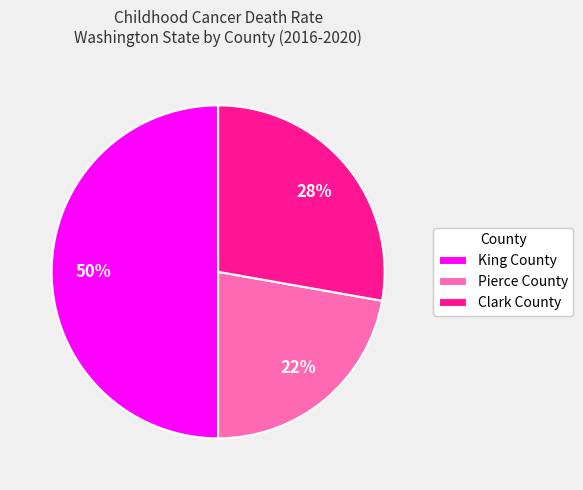

To the nearest percent, what percentage of the pie is Pierce County?

22%